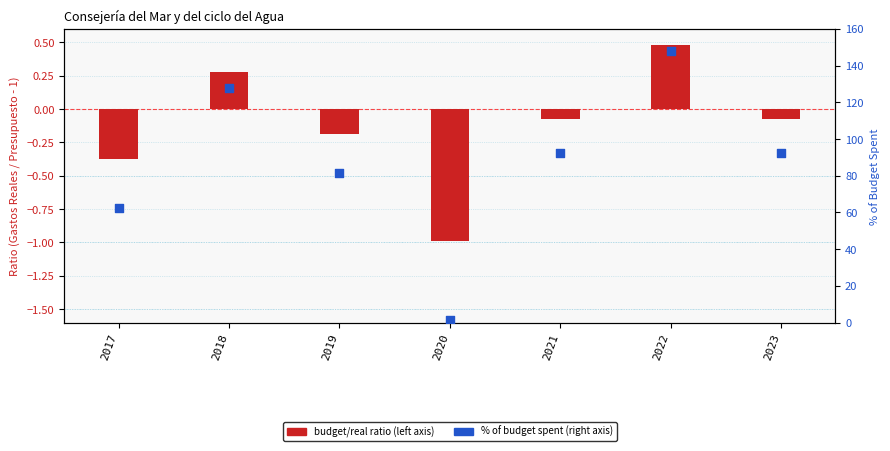

What is the total value across all series at 2021?

92.5